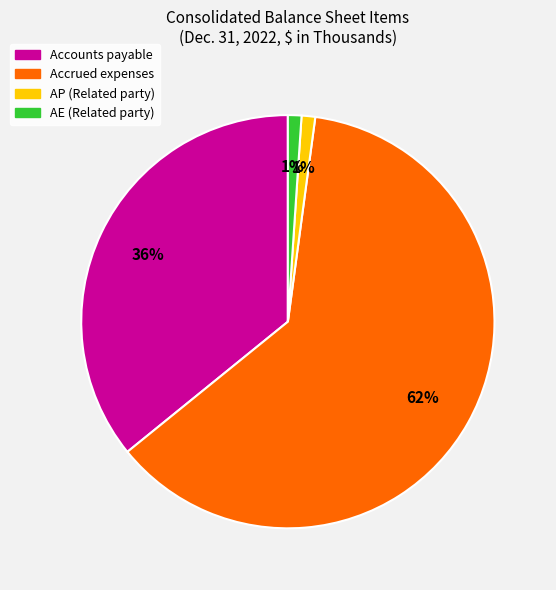

Which category accounts for the majority?

Accrued expenses